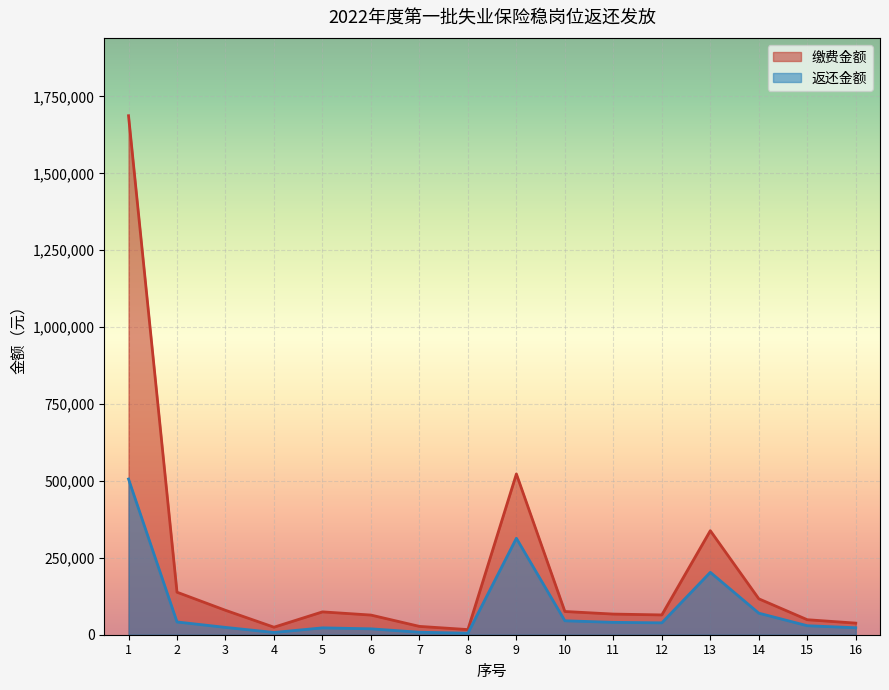

The 缴费金额 series shows 24445.9 at 4. True or false?

True